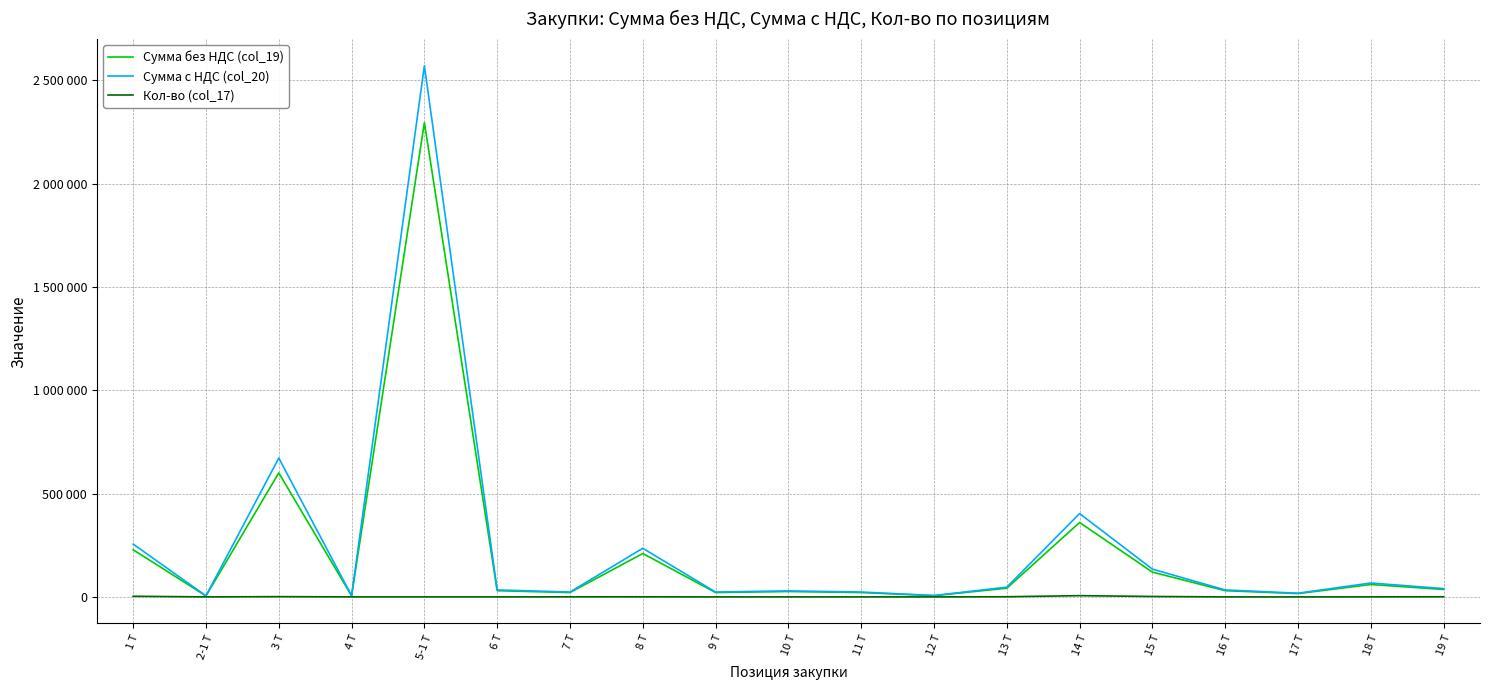

Does the chart have visible grid lines?

Yes